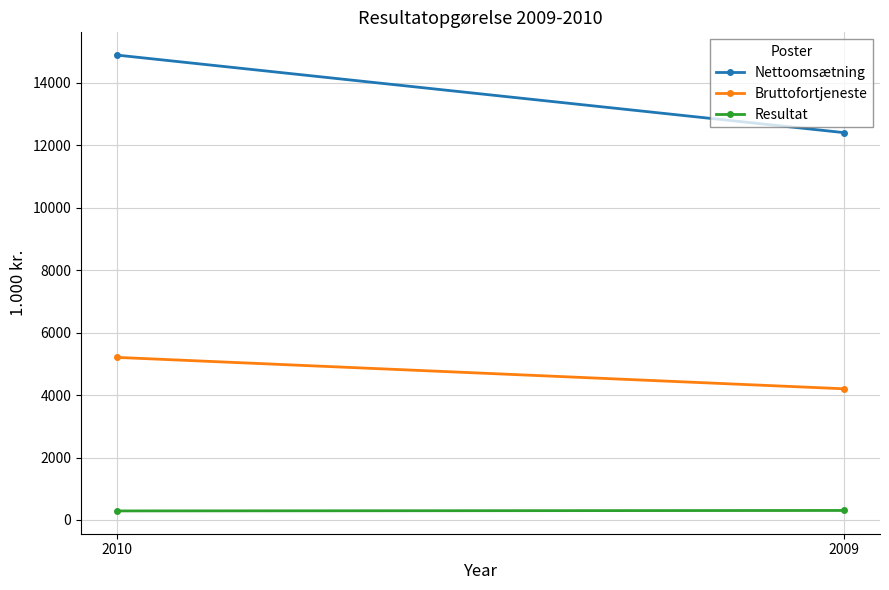

Reading right to left, what are all the values shown in this chart?

Nettoomsætning: 12400	14880
Bruttofortjeneste: 4200	5204
Resultat: 305	290